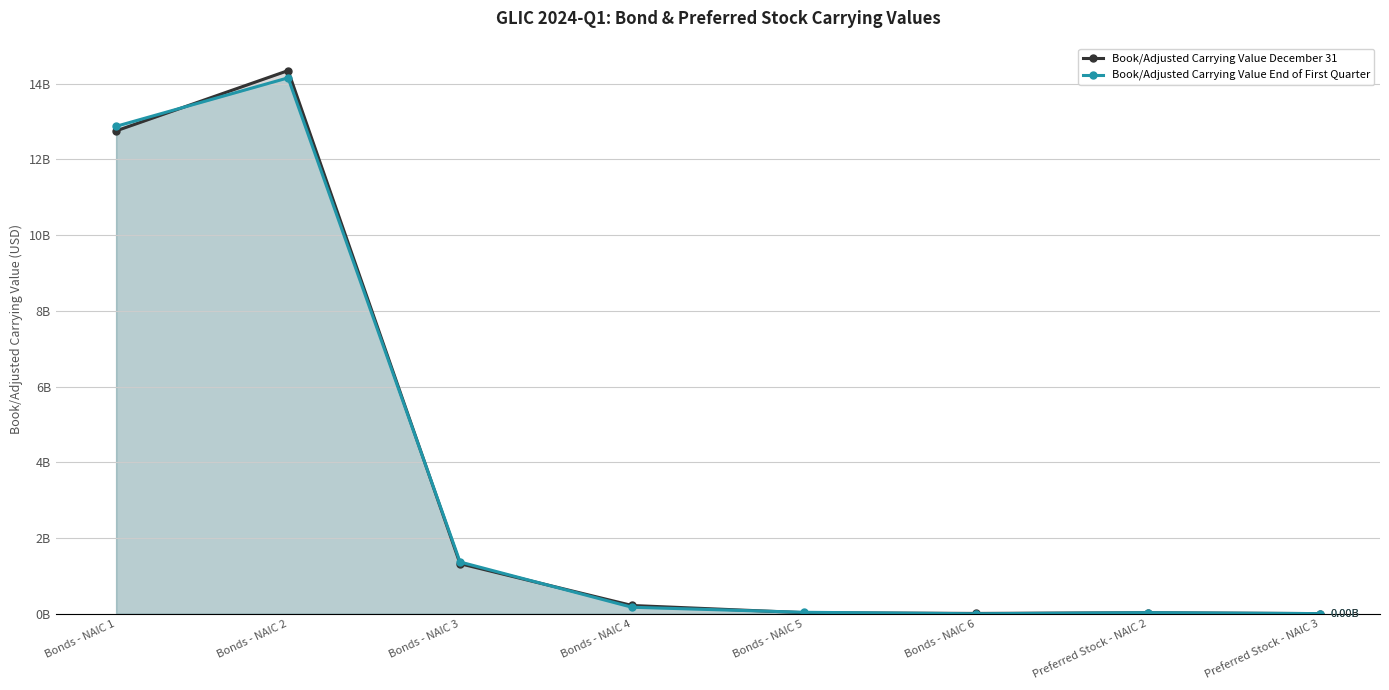

Where do Book/Adjusted Carrying Value December 31 and Book/Adjusted Carrying Value End of First Quarter first cross each other?

Bonds - NAIC 1 and Bonds - NAIC 2